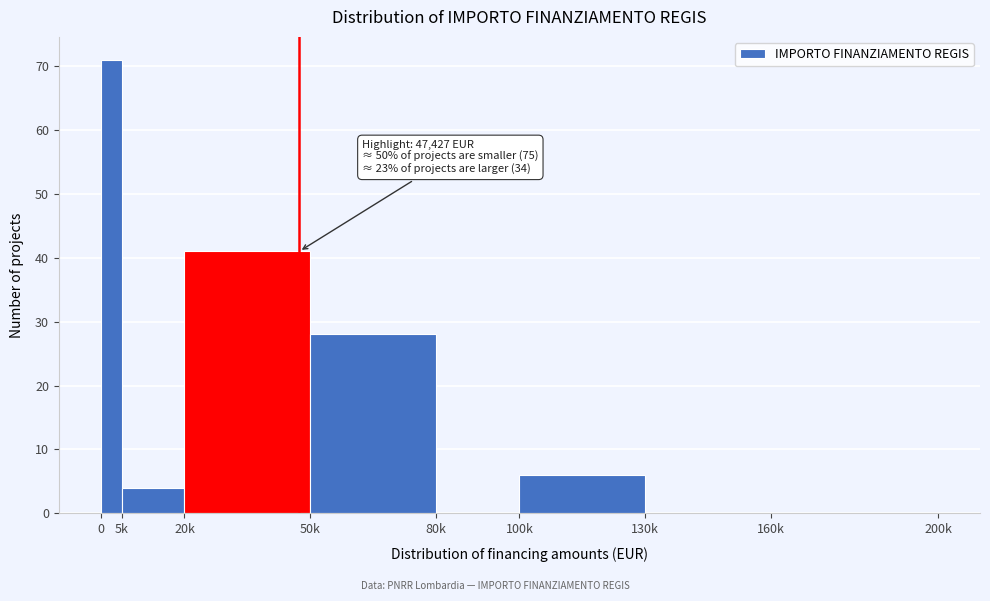

Reading right to left, list all the values displayed in this chart.

160k=0	130k=0	100k=6	80k=0	50k=28	20k=41	5k=4	0=71